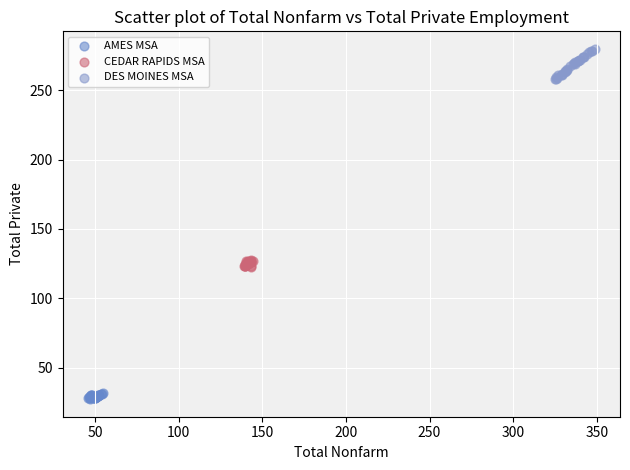

Which series has the widest spread of Y values?

DES MOINES MSA